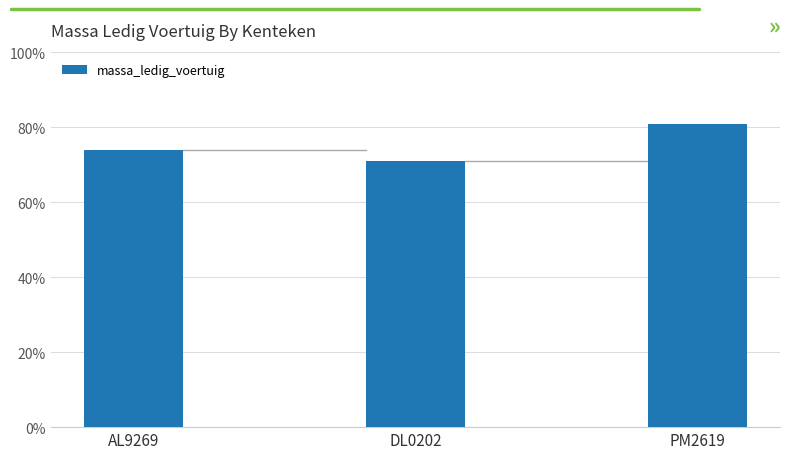

What is the label of the 2nd bar from the right?

DL0202